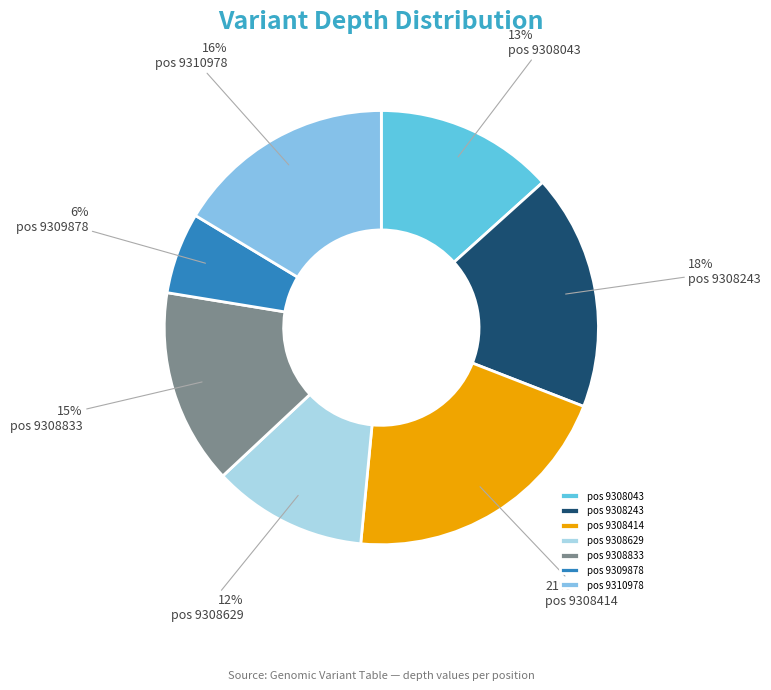

The pos 9308833 slice represents 15% of the pie. True or false?

True